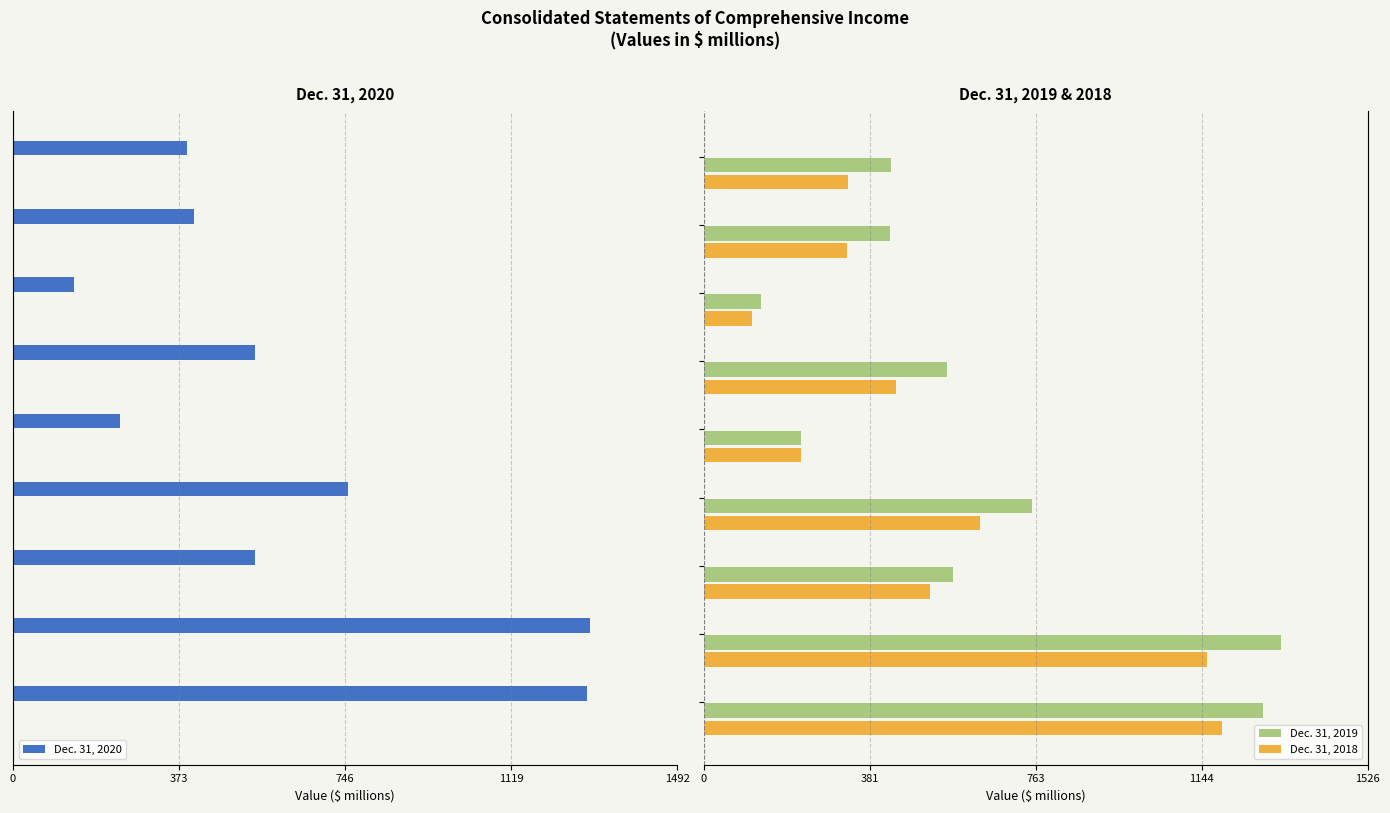

Is it true that Dec. 31, 2019 equals 734 at 5?

False